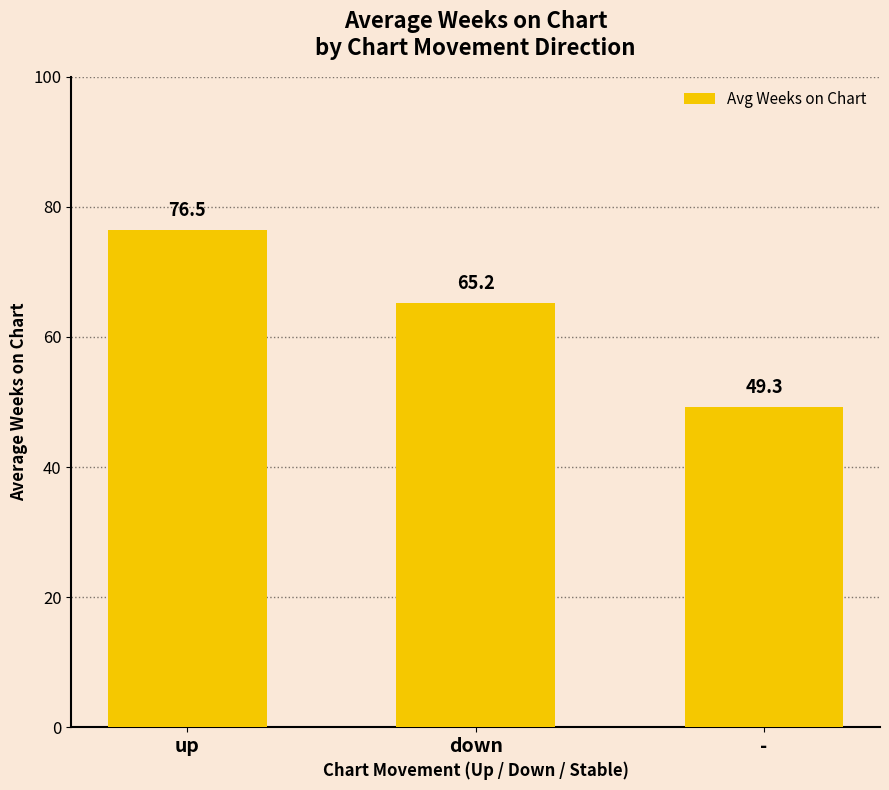

Reading right to left, transcribe all the data shown in this chart.

-=49.3	down=65.2	up=76.5